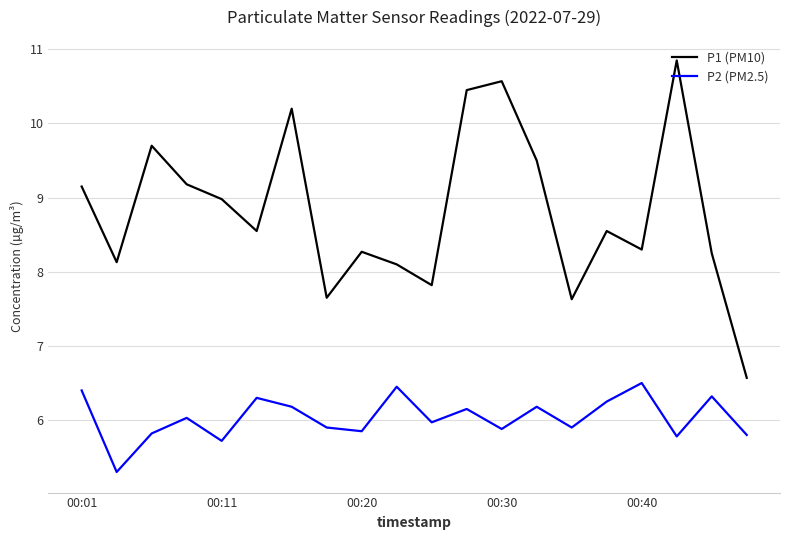

What are all the series names shown in the legend?

P1 (PM10), P2 (PM2.5)